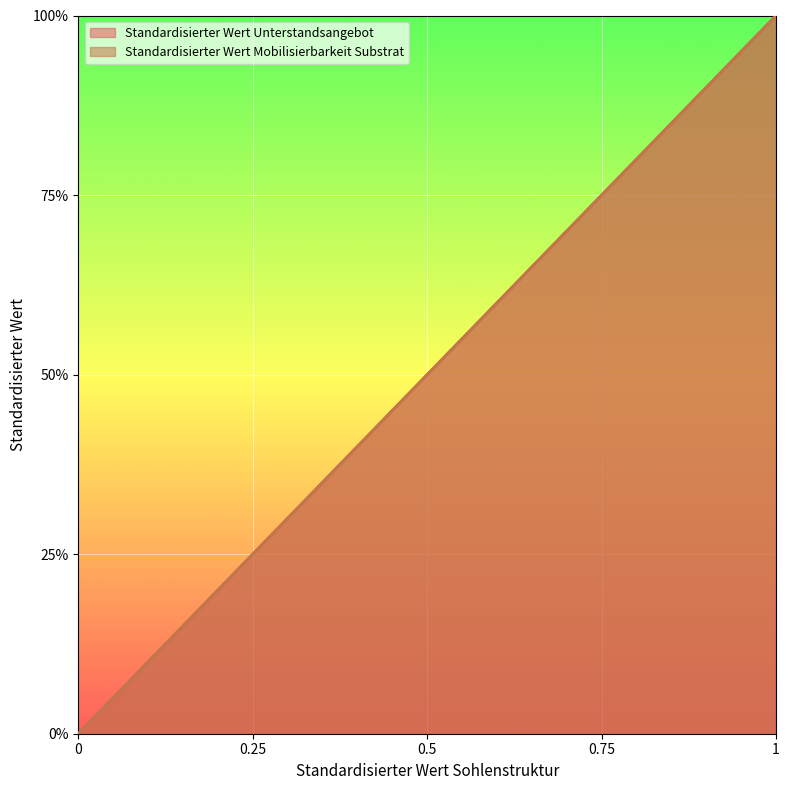

What is the difference between the maximum and second lowest values in the Standardisierter Wert Mobilisierbarkeit Substrat series?

0.8